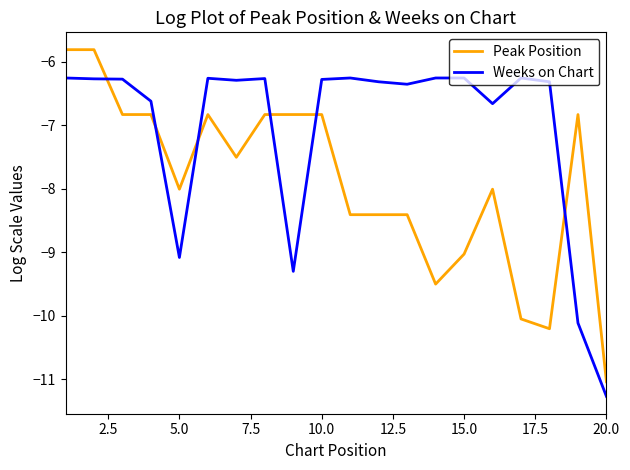

What is the minimum value shown in the chart?

-11.3